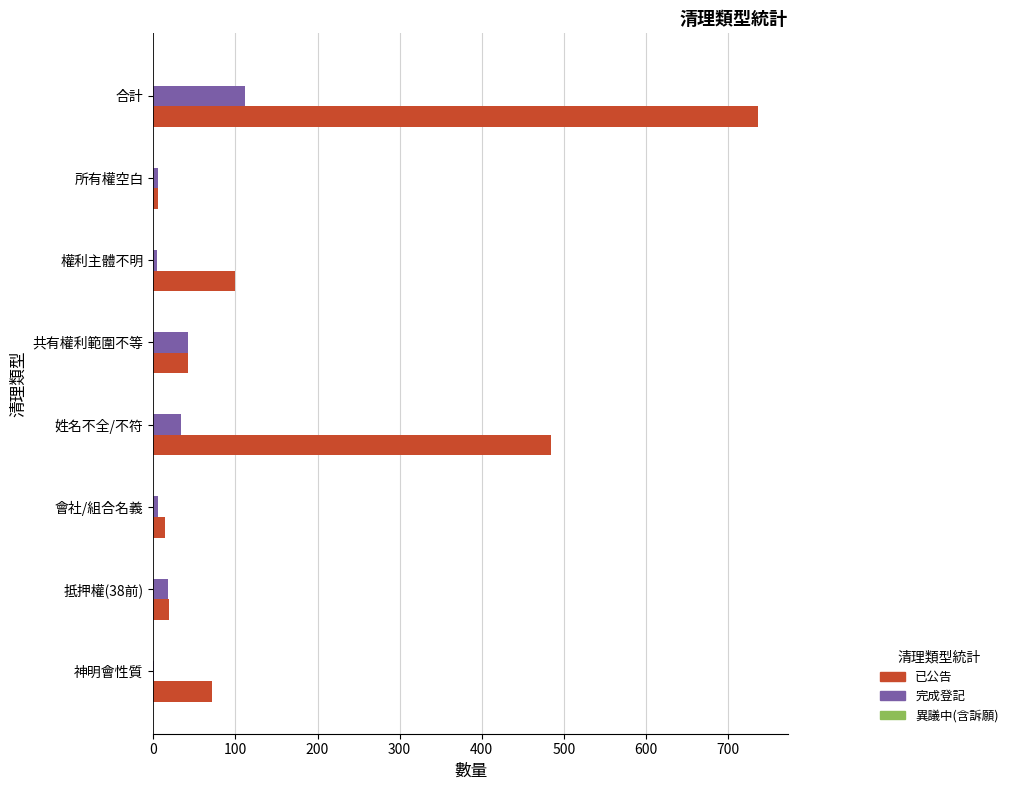

Count the number of data series in this chart.

2